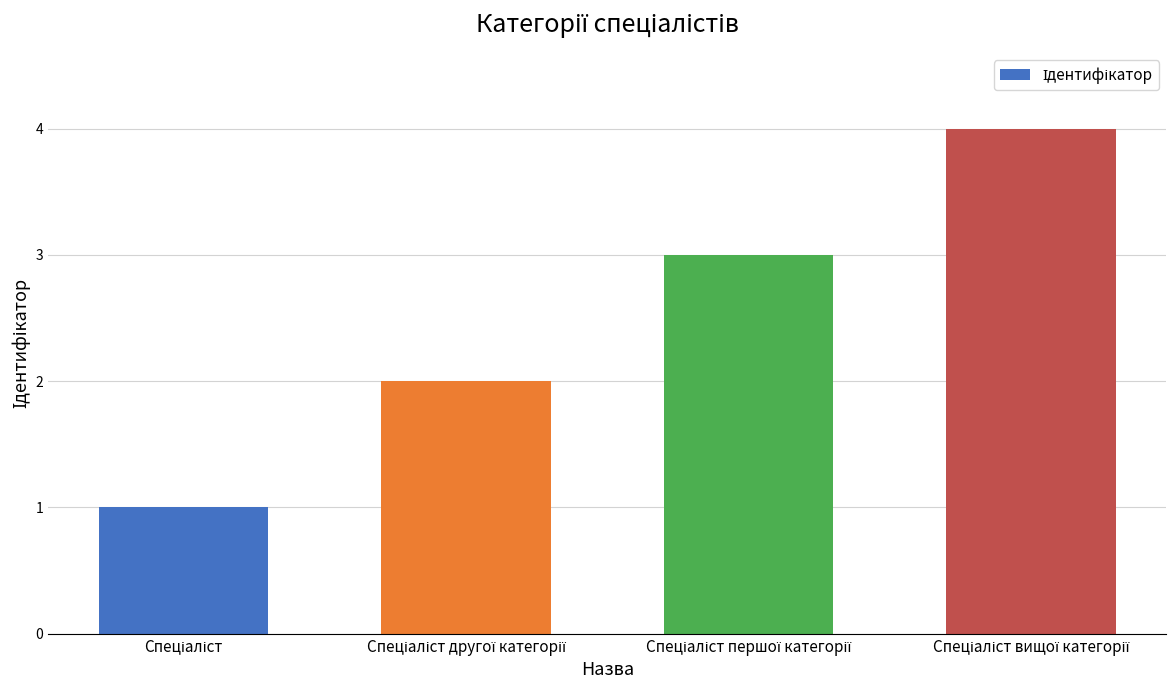

Count the values in the range 2 to 4.

3